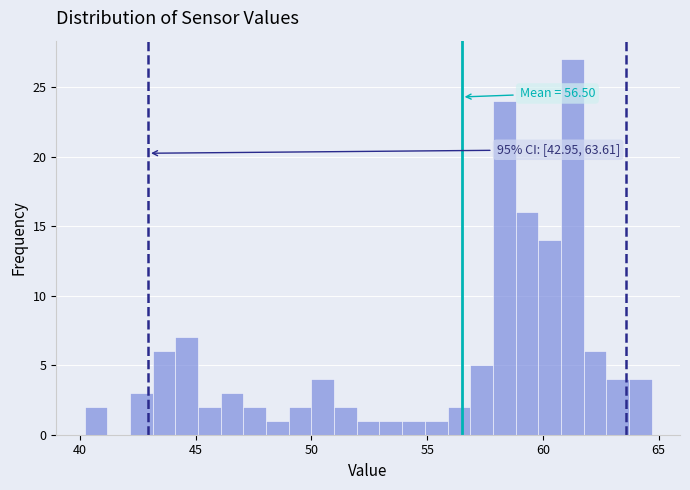

Around what value on the x-axis is the tallest bar? Give the approximate position of its centre, as read against the axis.

61.5